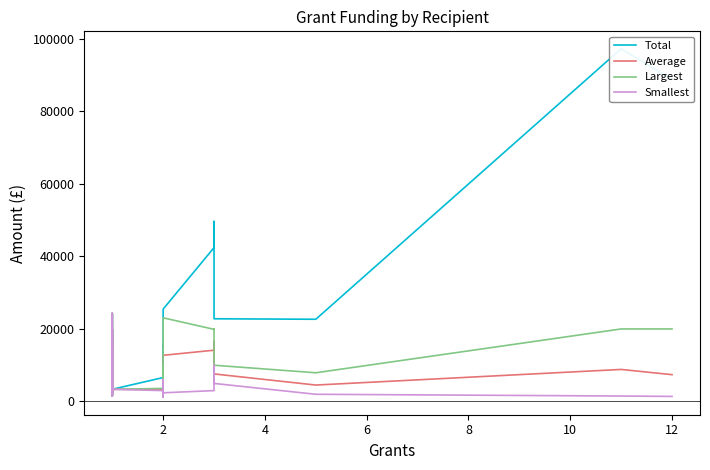

The Smallest series shows 2196 at 28. True or false?

False